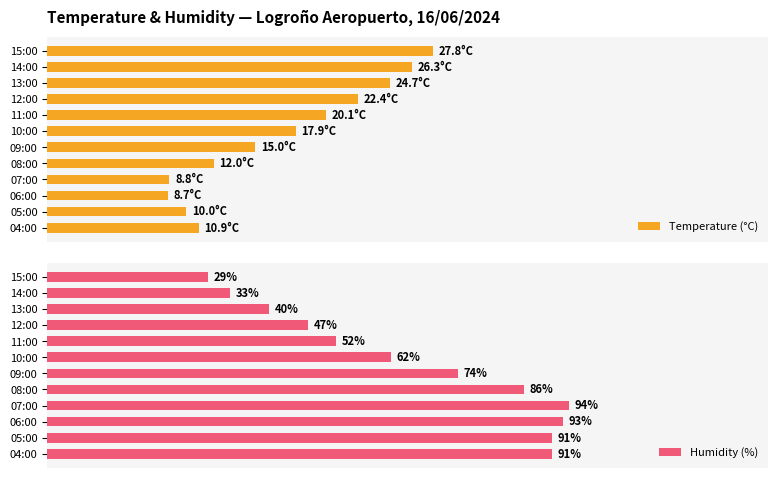

Where is Humidity (%) nearest to the value 61?

10:00